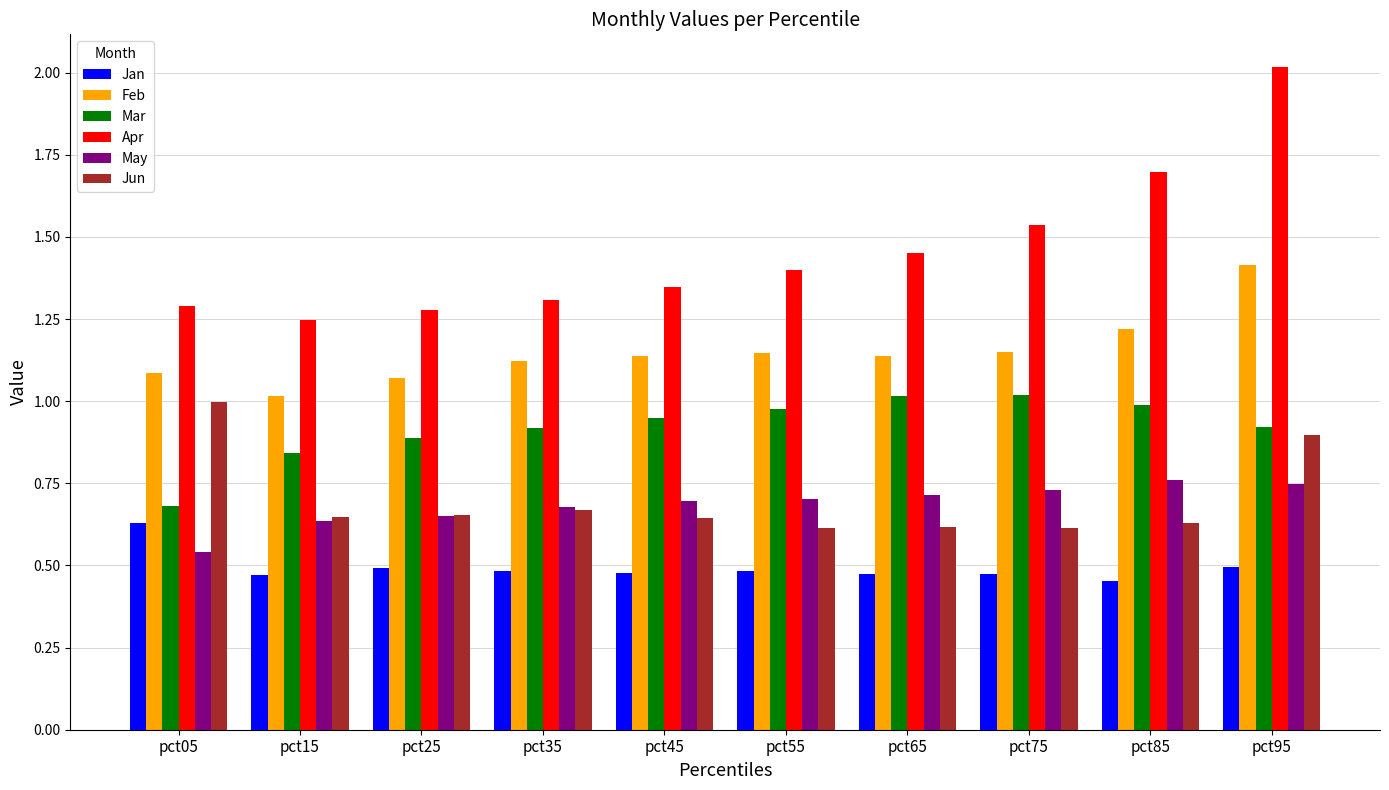

Which series changed the most between pct25 and pct85?

Apr